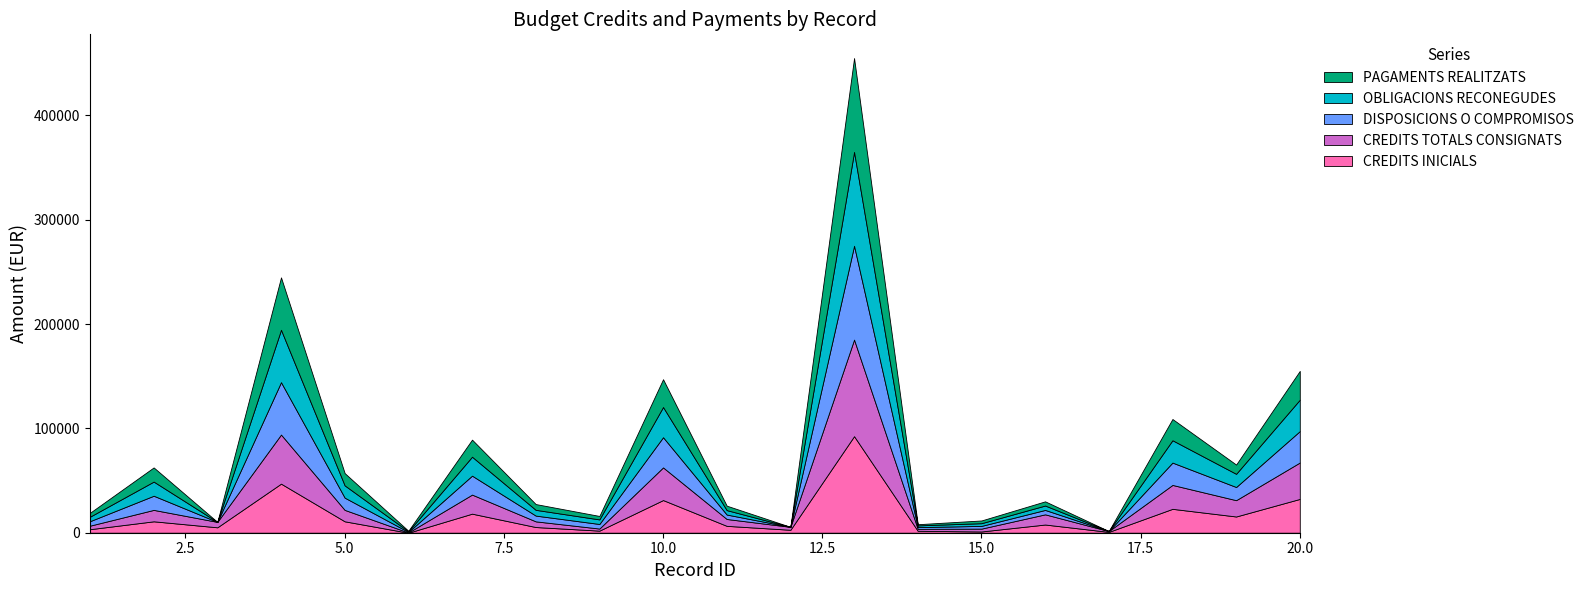

Reading right to left, extract all data points from this chart.

CREDITS INICIALS: 20=32400.0	19=15559.1	18=22900.0	17=800.0	16=7857.8	15=1210.0	14=1850.0	13=92545.4	12=2819.8	11=6582.1	10=31300.7	9=2000.0	8=5448.7	7=18269.8	6=0.0	5=10943.5	4=47037.4	3=5189.4	2=10943.5	1=3386.7
CREDITS TOTALS CONSIGNATS: 20=34891.3	19=15629.6	18=22900.0	17=800.0	16=9771.6	15=2722.5	14=1850.0	13=92545.4	12=2819.8	11=6582.1	10=31300.7	9=2000.0	8=5448.7	7=18269.8	6=202.5	5=10943.5	4=47037.4	3=5189.4	2=10943.5	1=3386.7
DISPOSICIONS O COMPROMISOS: 20=30101.6	19=12631.6	18=21415.6	17=0.0	16=4216.1	15=2601.5	14=1662.6	13=89935.3	12=0.0	11=4250.9	10=28940.1	9=4380.7	8=5522.5	7=18160.2	6=557.4	5=11745.8	4=50217.3	3=0.0	2=13562.1	1=4309.4
OBLIGACIONS RECONEGUDES: 20=30101.6	19=12631.6	18=21415.6	17=0.0	16=4216.1	15=2601.5	14=1662.6	13=89935.3	12=0.0	11=4250.9	10=28940.1	9=4380.7	8=5522.5	7=18160.2	6=557.4	5=11745.8	4=50217.3	3=0.0	2=13562.1	1=4309.4
PAGAMENTS REALITZATS: 20=27591.3	19=8862.7	18=20346.3	17=0.0	16=4004.3	15=2601.5	14=1121.4	13=89935.3	12=0.0	11=4250.9	10=26625.0	9=3300.6	8=5522.5	7=16351.6	6=557.4	5=11745.8	4=50217.3	3=0.0	2=13562.1	1=3721.1